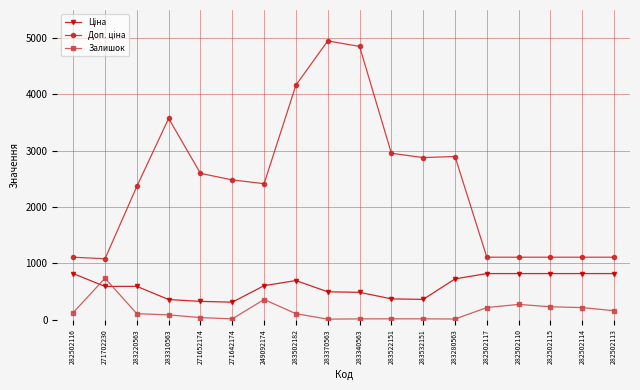

What is the difference between the highest and lowest values at 282502110?

838.2